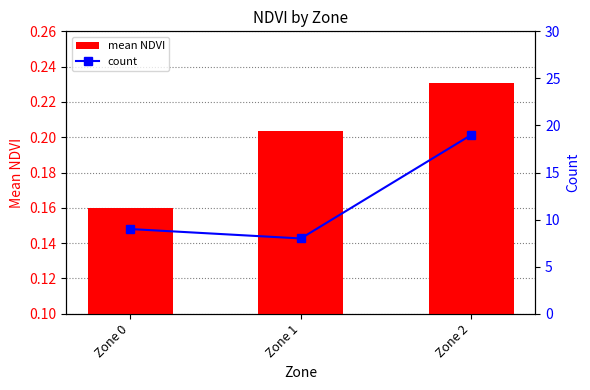

Reading right to left, what are all the values shown in this chart?

mean NDVI: Zone 2=0.2	Zone 1=0.2	Zone 0=0.2
count: Zone 2=19.0	Zone 1=8.0	Zone 0=9.0